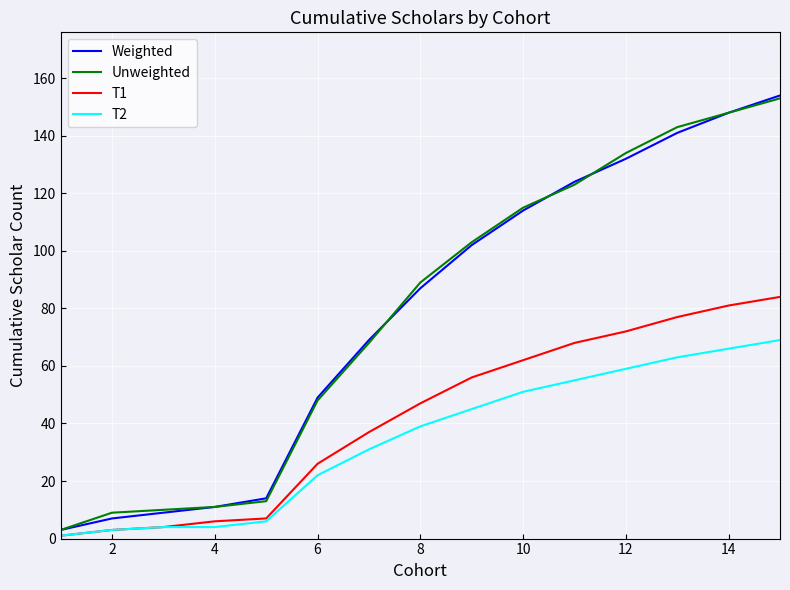

What is the highest value of the Weighted series?

154